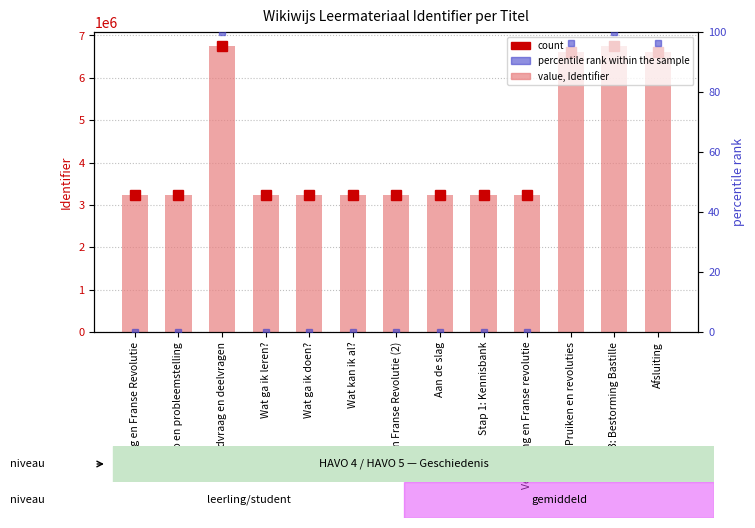

Which series has the largest total across all categories?

Identifier value